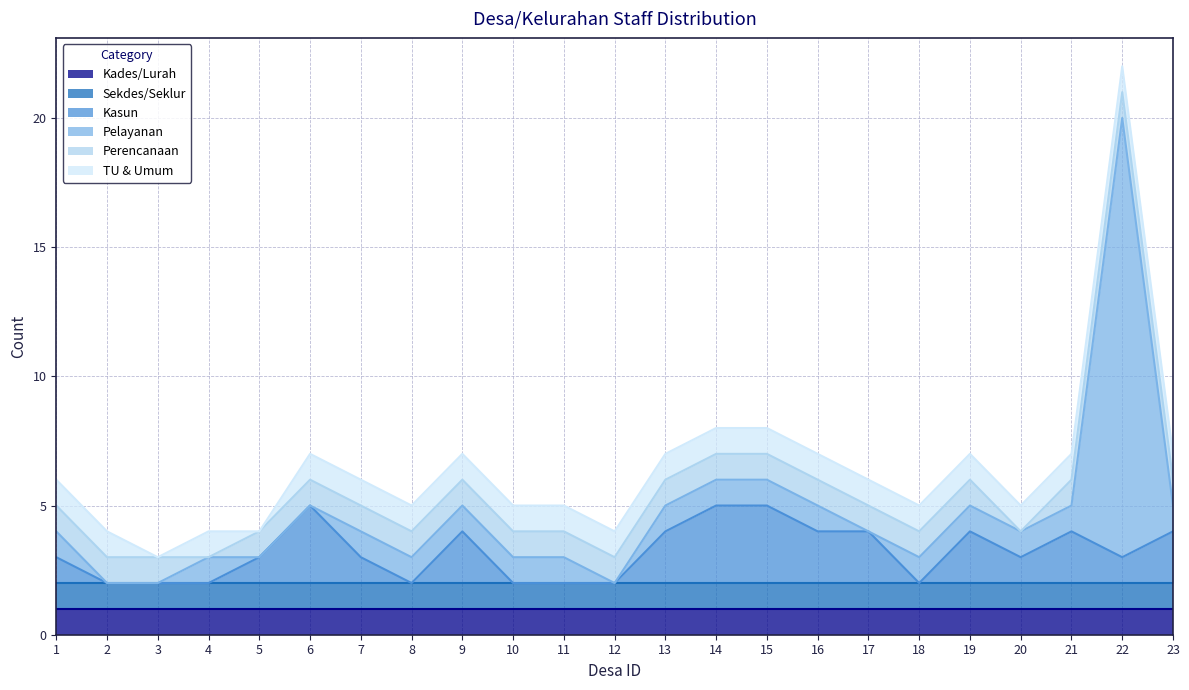

True or false: Pelayanan and TU & Umum intersect in this chart.

False